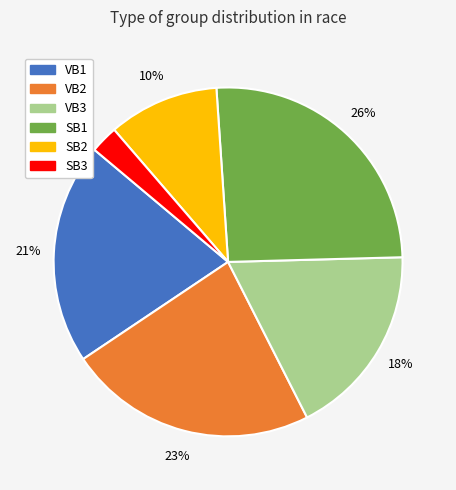

Approximately how many times larger is the value at VB2 compared to VB1?

1.1